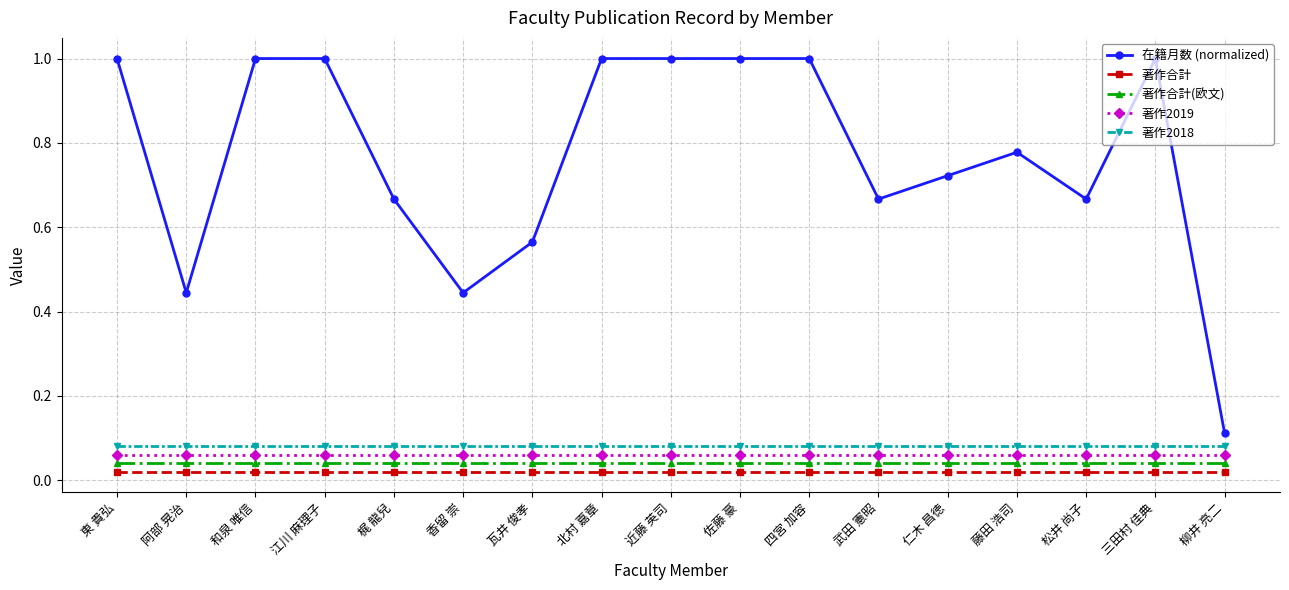

True or false: 著作合計(欧文) has more than 1 points higher than both neighbors.

False